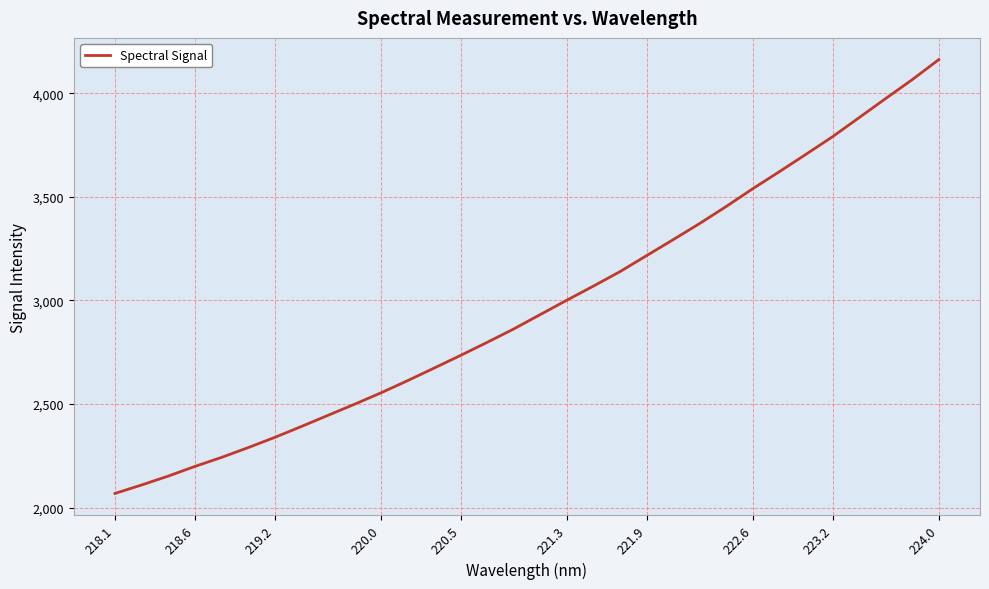

How many lines are shown in the chart?

1